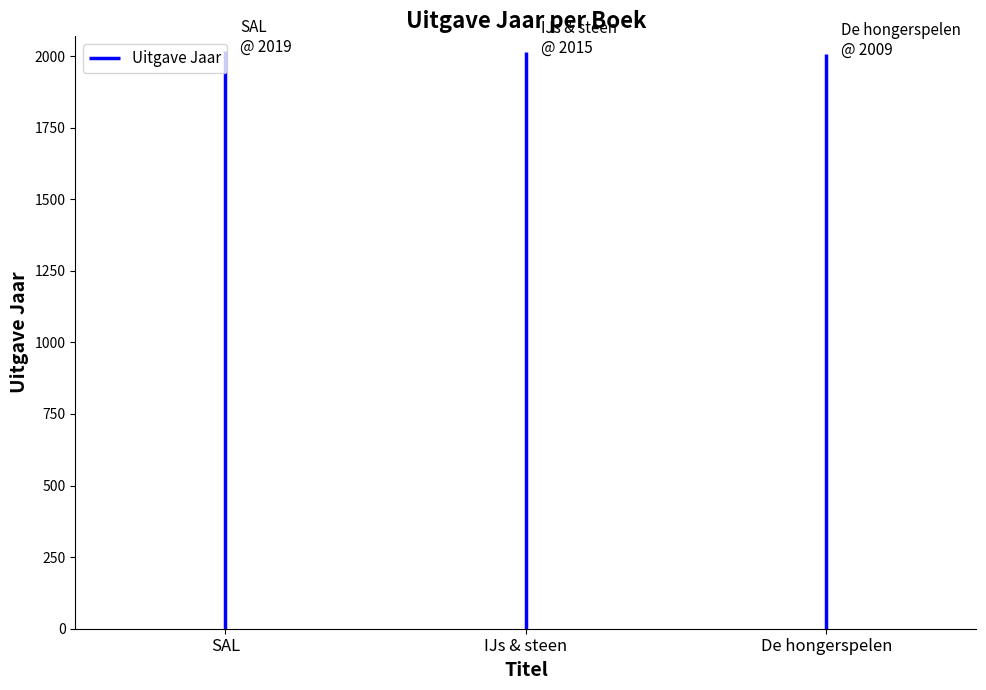

What position from the right is De hongerspelen?

1